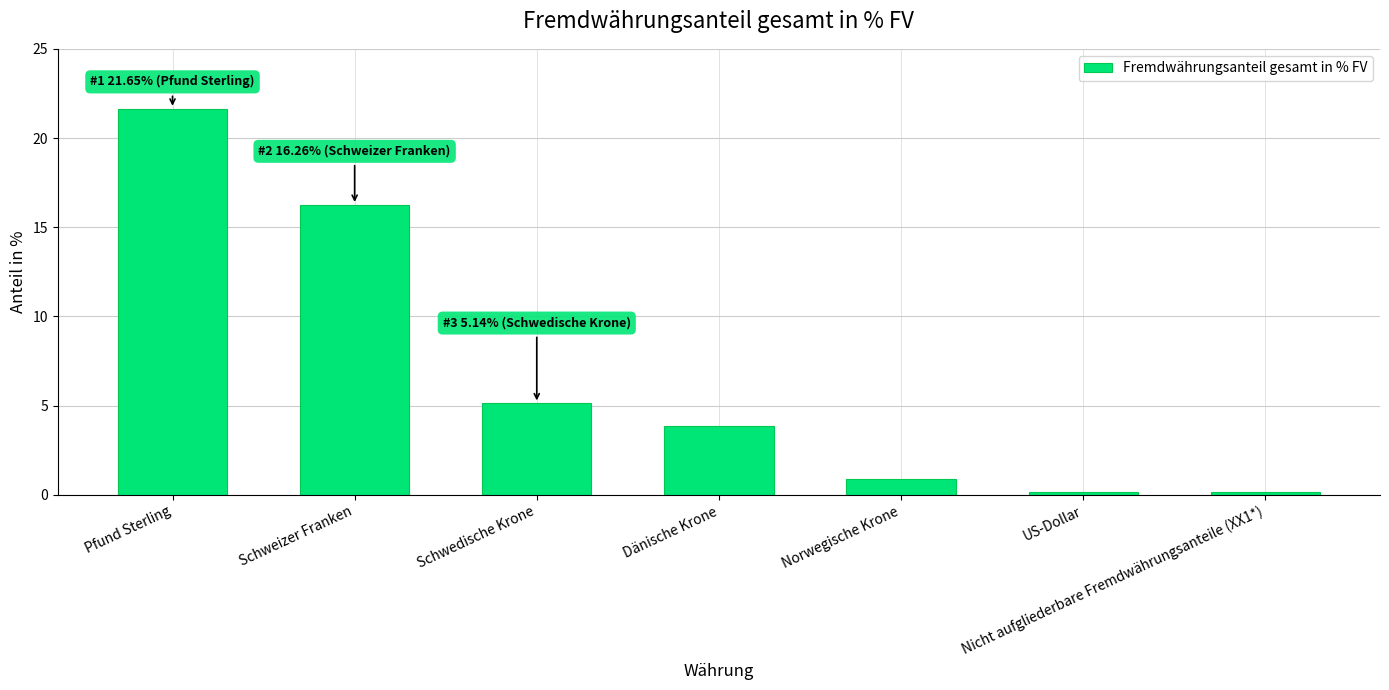

Read the value at Pfund Sterling.

21.6